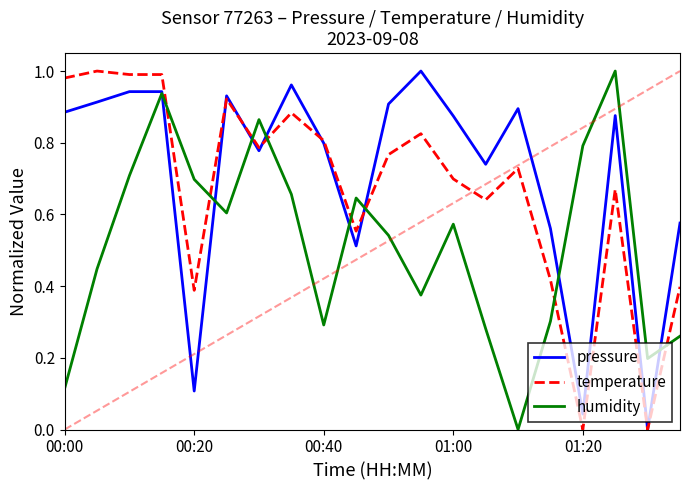

True or false: temperature and humidity cross at least once.

True